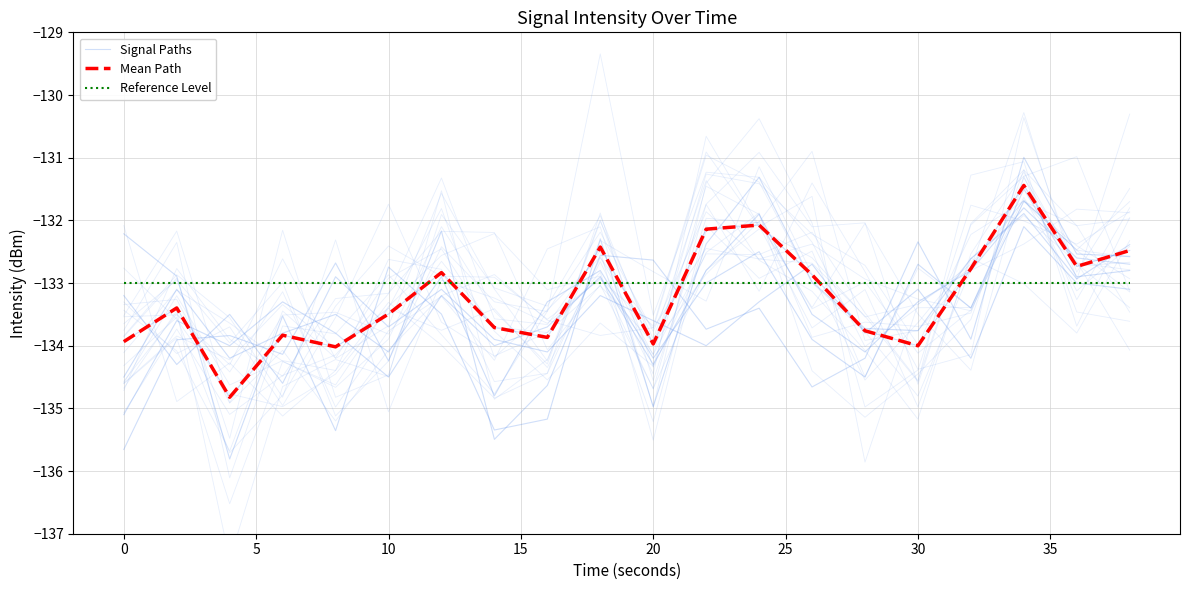

At how many categories does at least one series exceed -134?

20